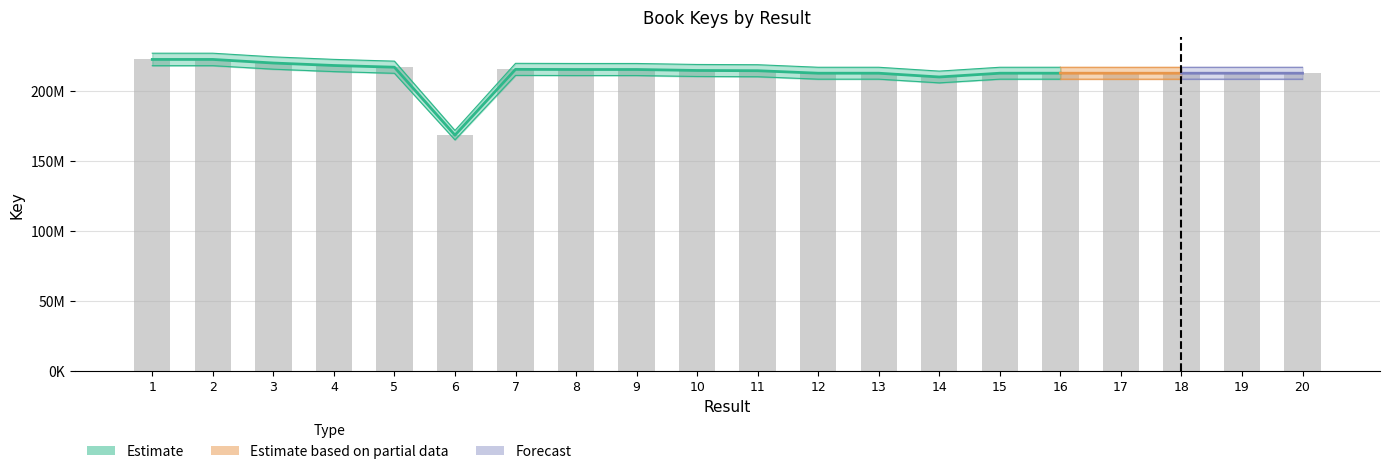

List the labels in order of value, smallest first.

6, 14, 17, 18, 19, 20, 12, 13, 16, 15, 11, 10, 8, 9, 7, 5, 4, 3, 2, 1